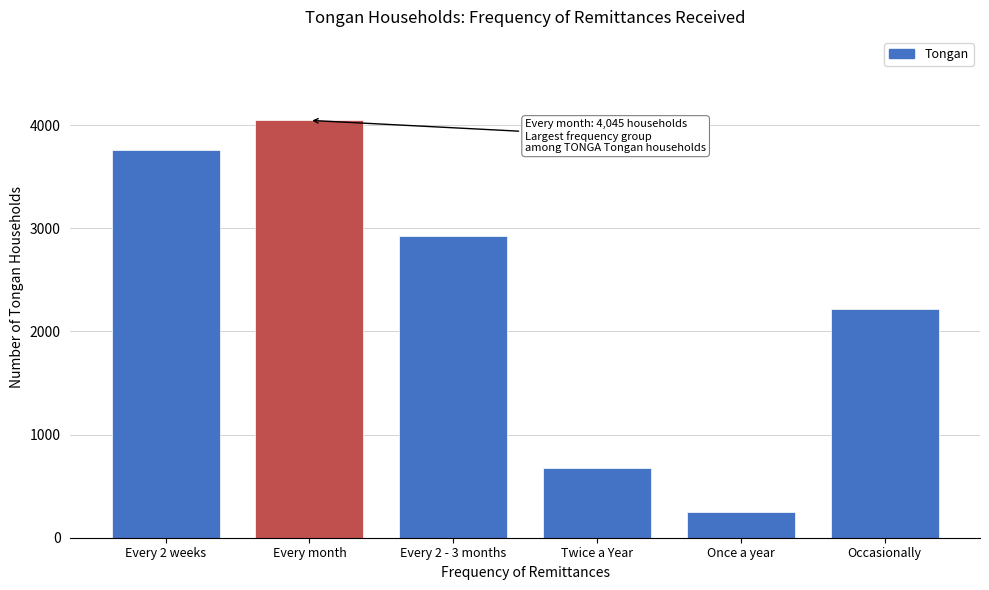

Reading left to right, list all the values displayed in this chart.

3755	4045	2921	674	251	2220